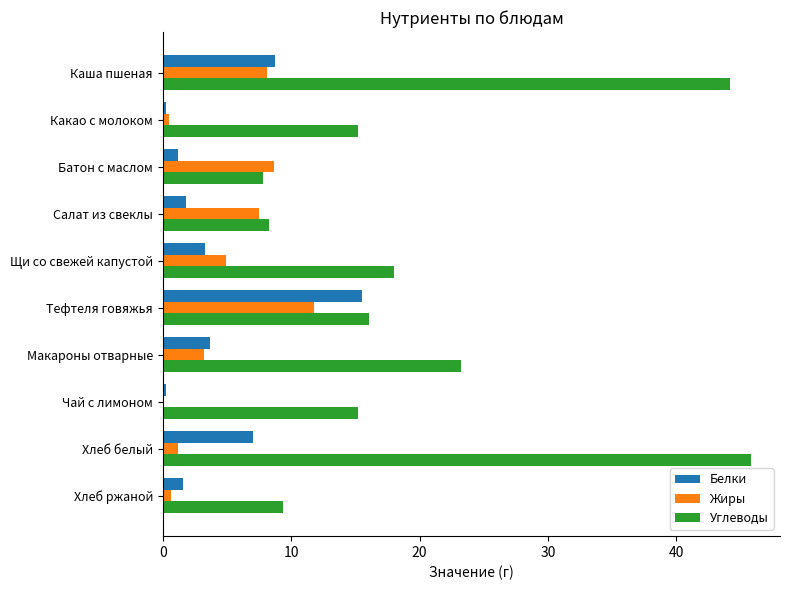

Which series changed the most between Батон с маслом and Хлеб белый?

Углеводы